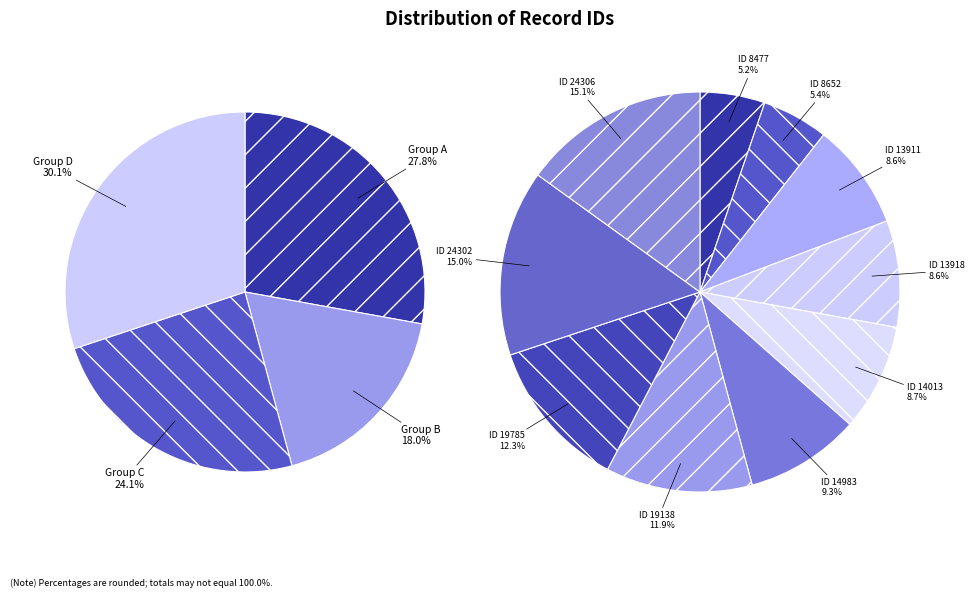

What percentage is NOT represented by ID 13918?

91.4%